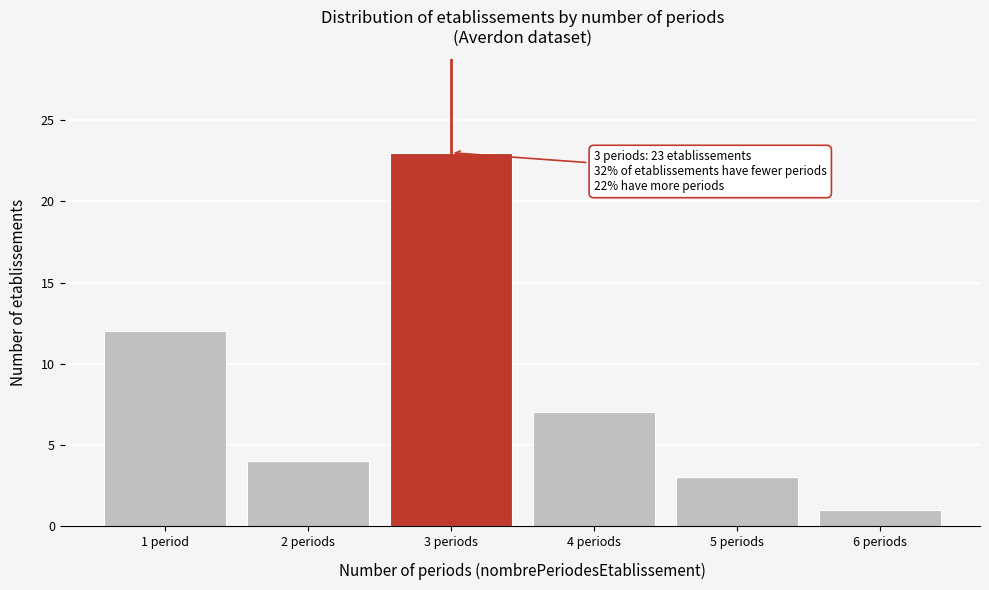

Reading left to right, list all the values displayed in this chart.

1 period=12	2 periods=4	3 periods=23	4 periods=7	5 periods=3	6 periods=1